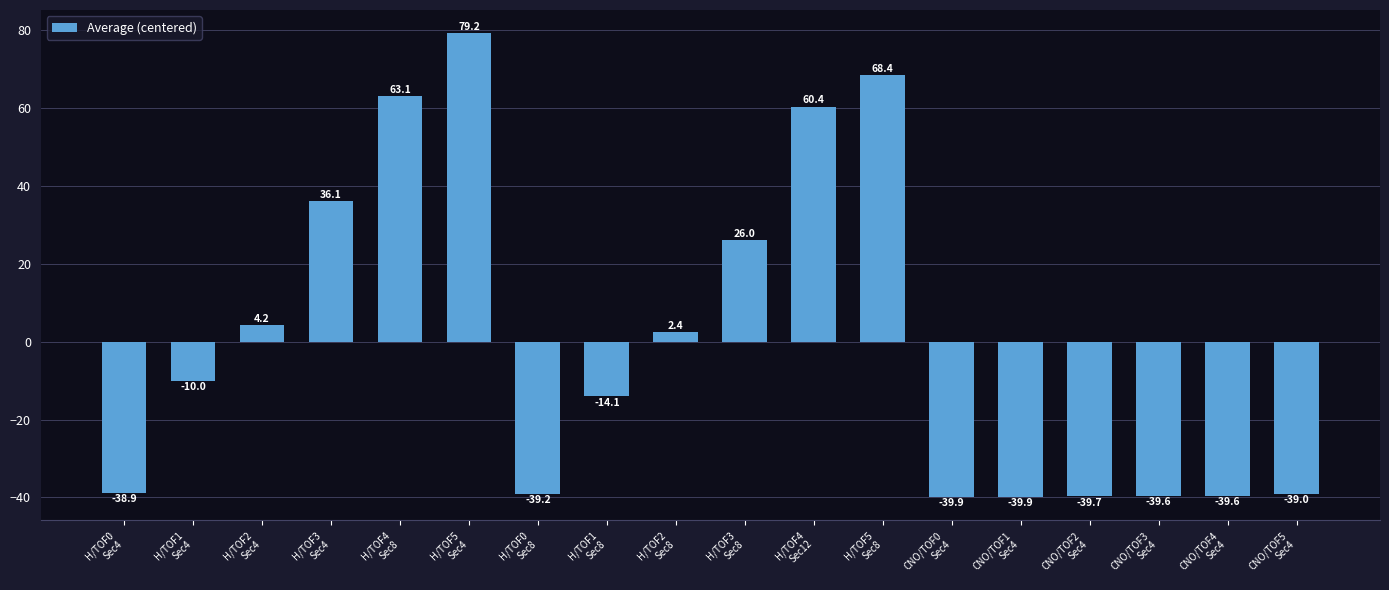

How many values are below -9?

10